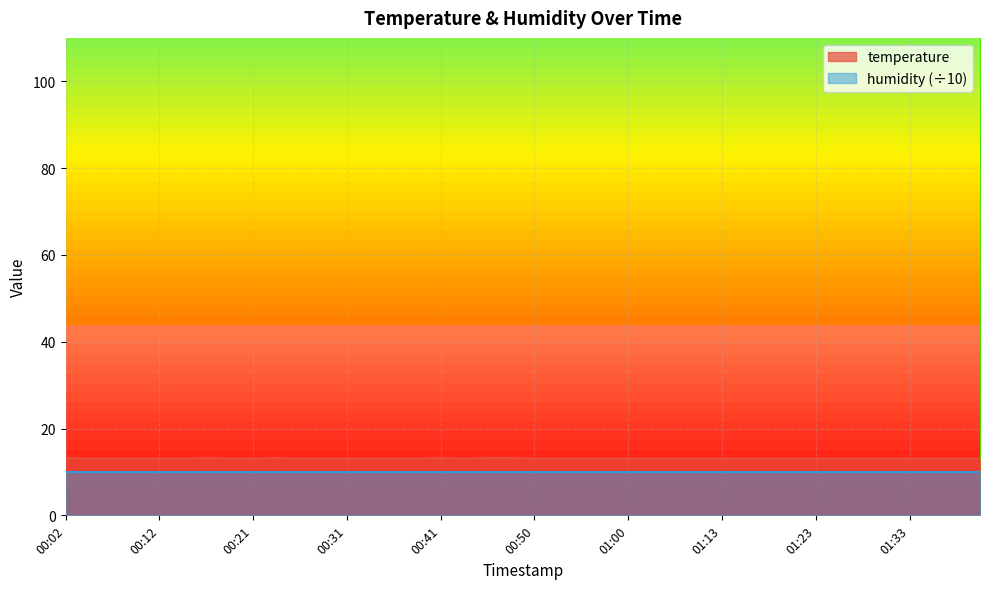

True or false: the data shows 22.0 at 00:55.

False